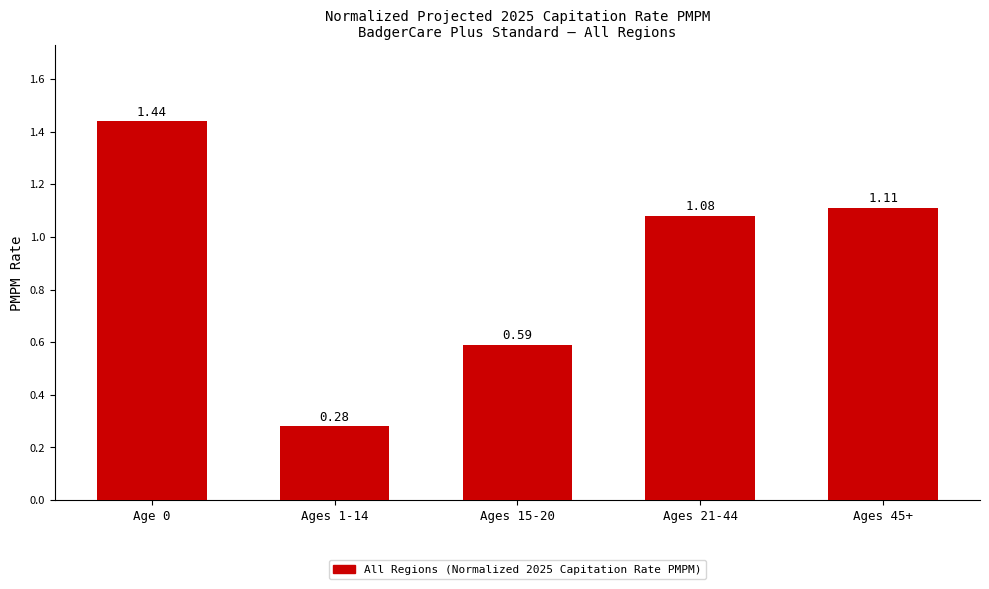

Approximately how many times larger is the value at Age 0 compared to Ages 21-44?

1.3